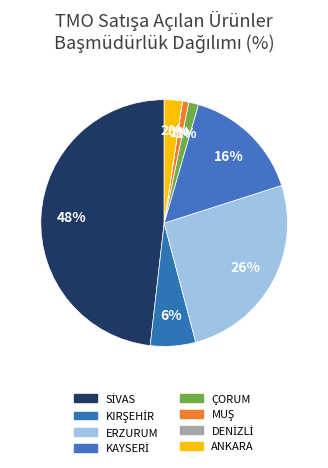

Rank the categories by value from highest to lowest.

SİVAS, ERZURUM, KAYSERİ, KIRŞEHİR, ANKARA, ÇORUM, MUŞ, DENİZLİ